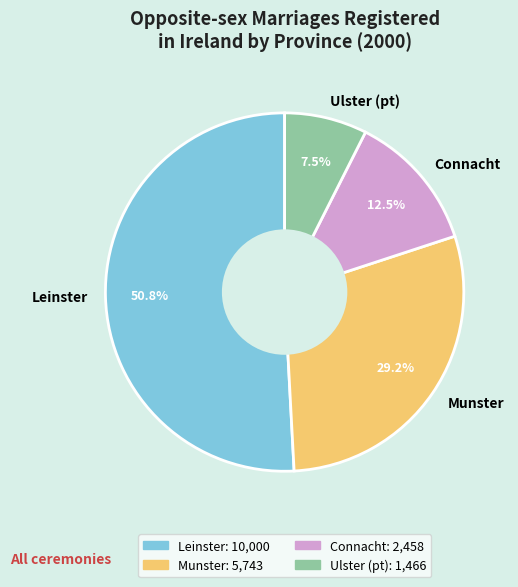

To the nearest percent, what is the combined percentage of Connacht and Ulster (pt)?

20%